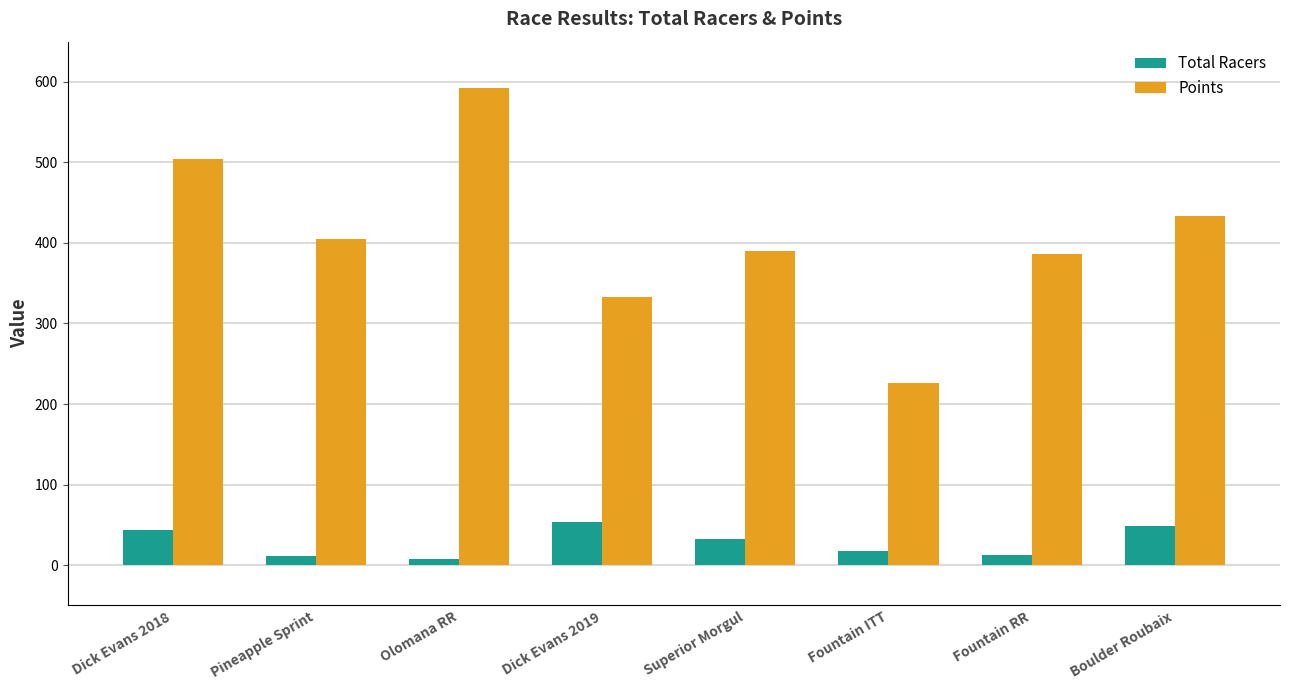

Rank the series at Fountain RR from highest to lowest value.

Points, Total Racers